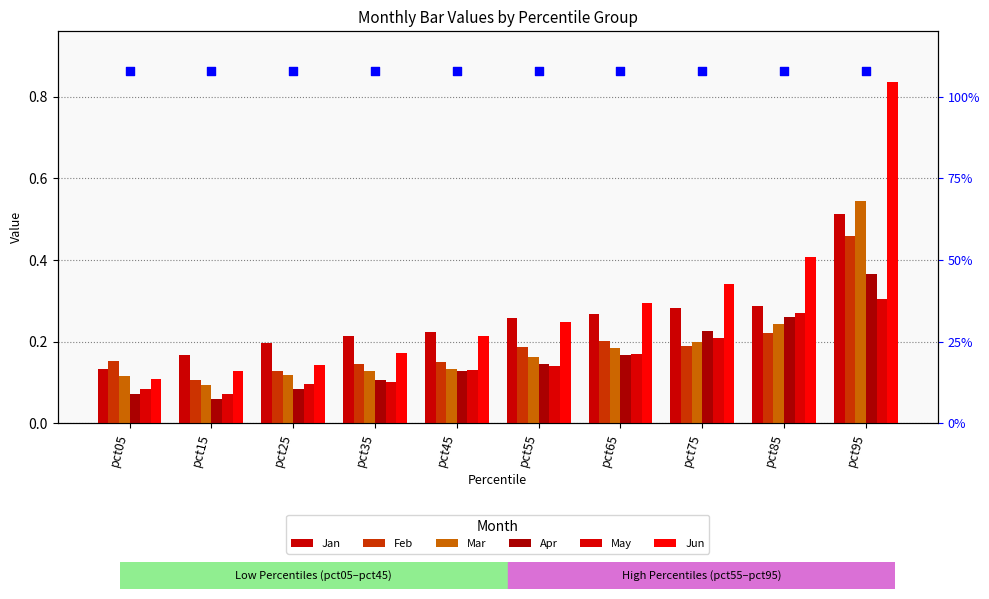

Which series has the largest Y range (max minus min)?

Jun